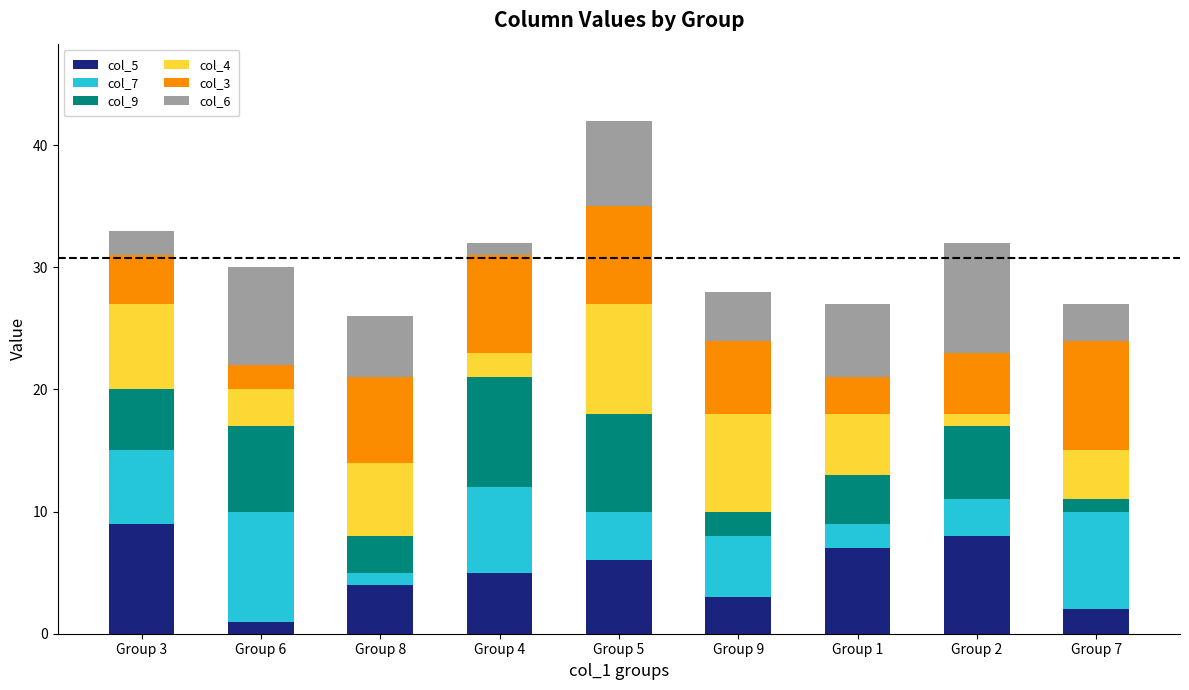

What is the sum of all col_5 values?

45